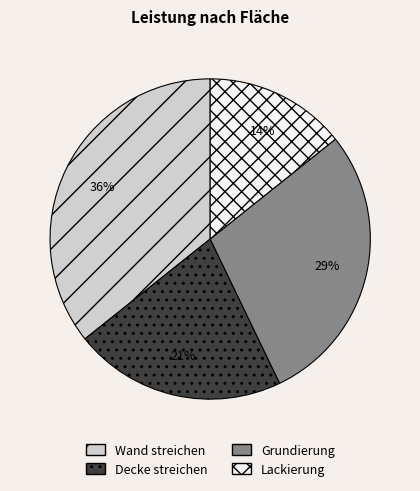

Combined, do Grundierung and Wand streichen account for over 50%?

Yes